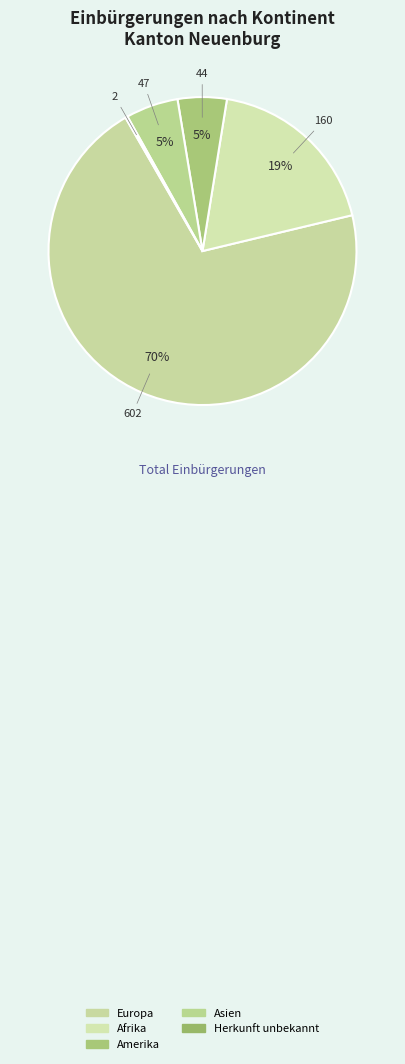

Is the sum of Herkunft unbekannt and Afrika greater than half?

No